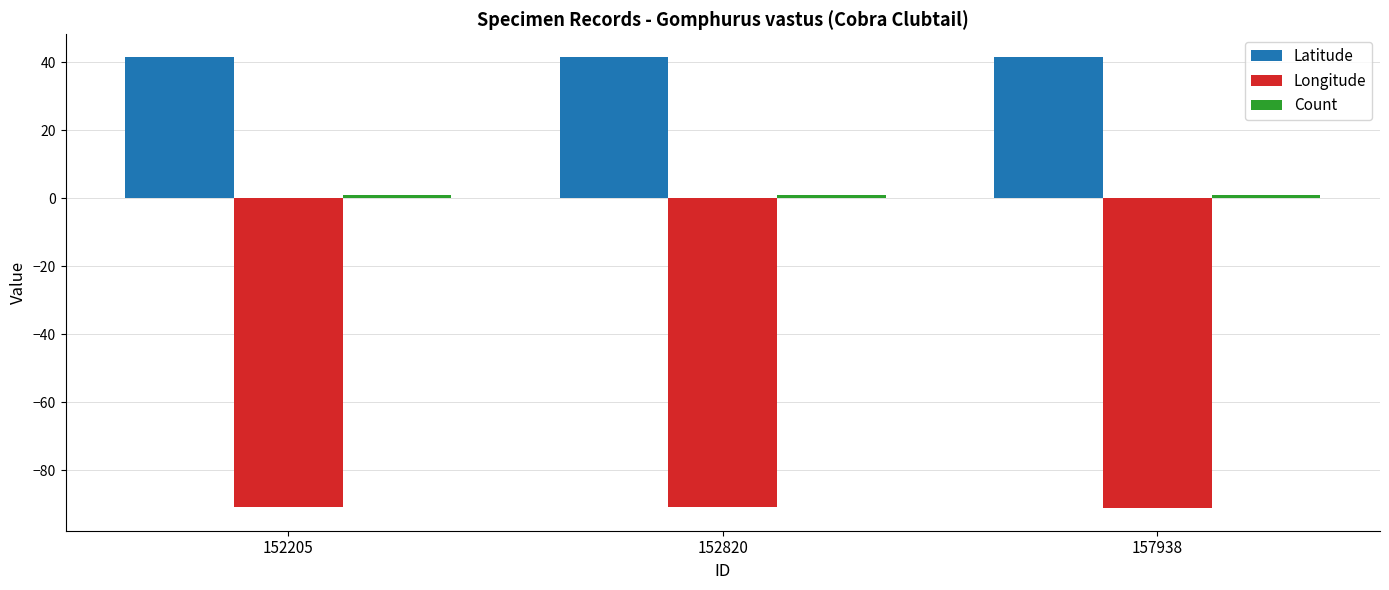

How many bars are there in total?

9